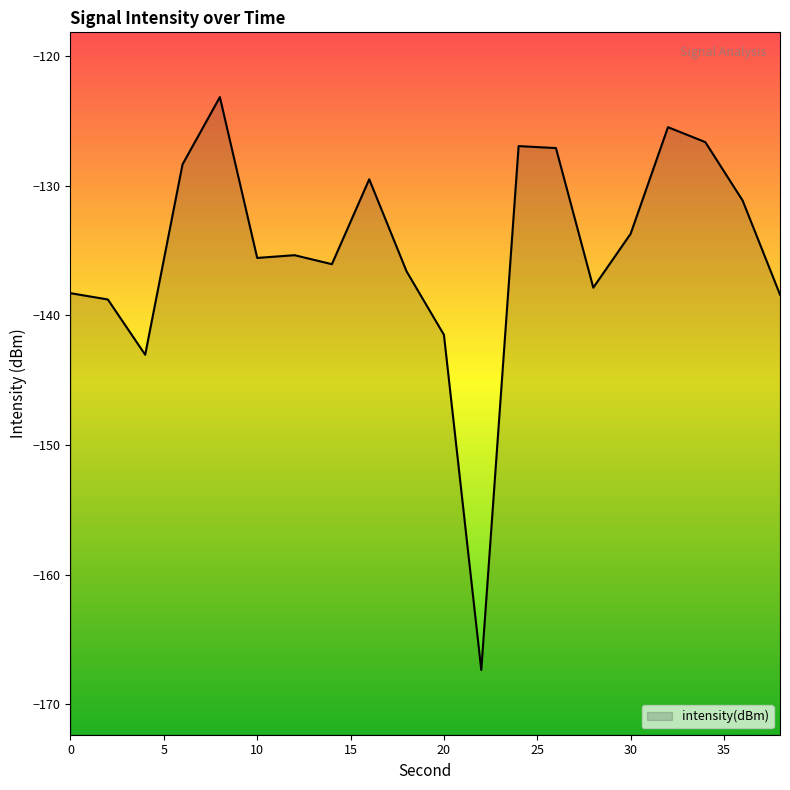

Rank the categories by value from highest to lowest.

8, 32, 34, 24, 26, 6, 16, 36, 30, 12, 10, 14, 18, 28, 0, 38, 2, 20, 4, 22